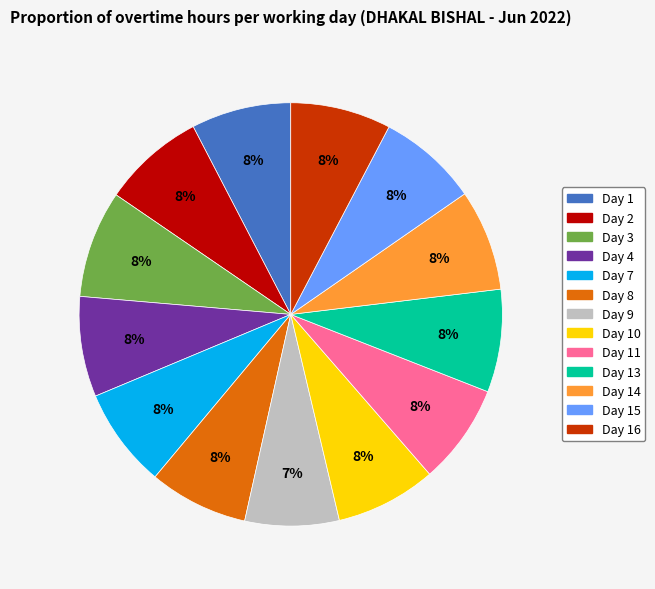

Is there any slice that represents more than half of the pie?

No